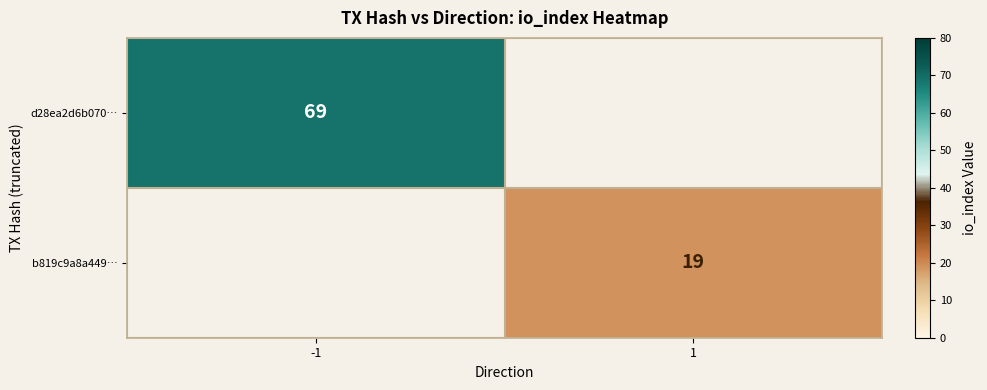

Is it true that b819c9a8a449… equals 19 at 1?

True